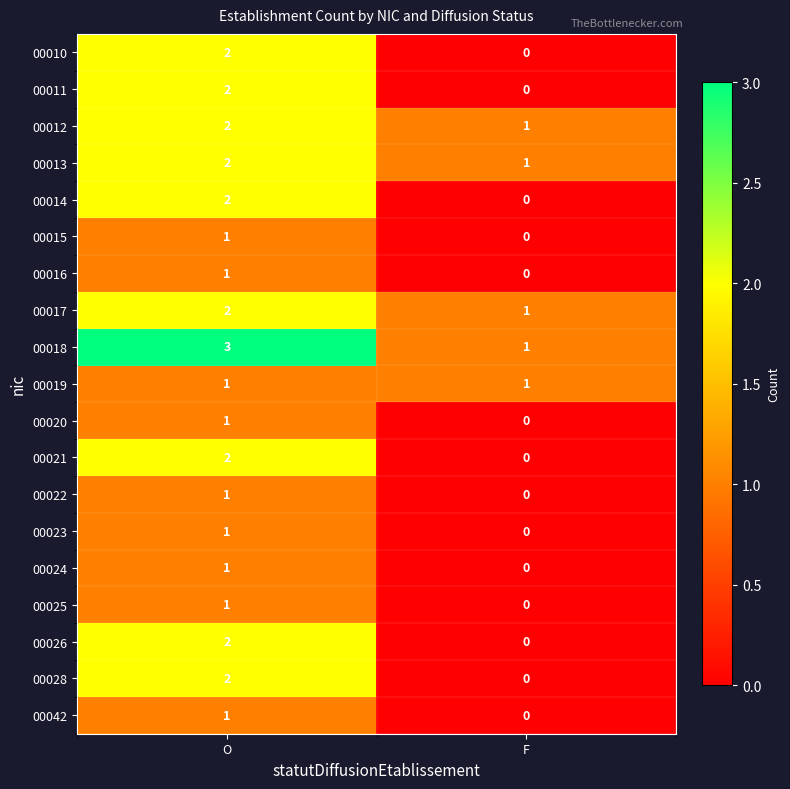

True or false: 00011 has a value of -1 at F.

False